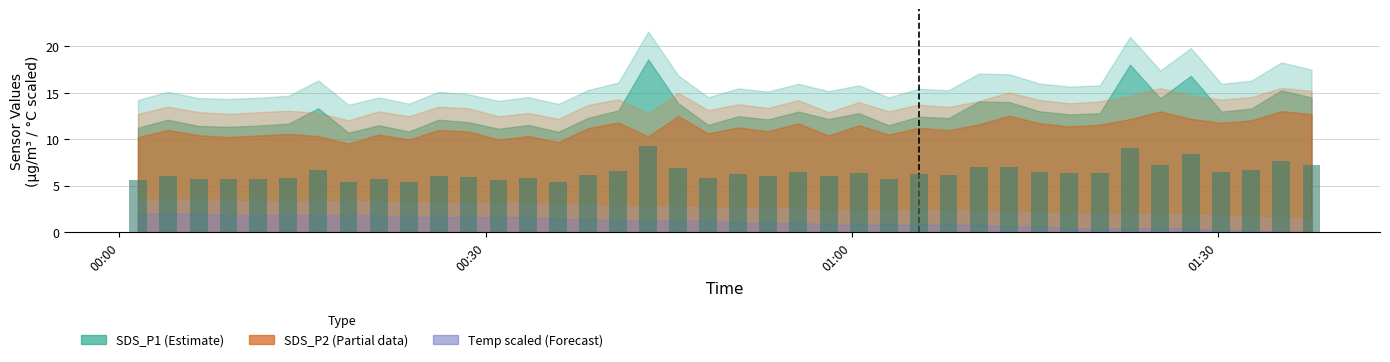

What are all the series names shown in the legend?

SDS_P1, SDS_P2, Temp